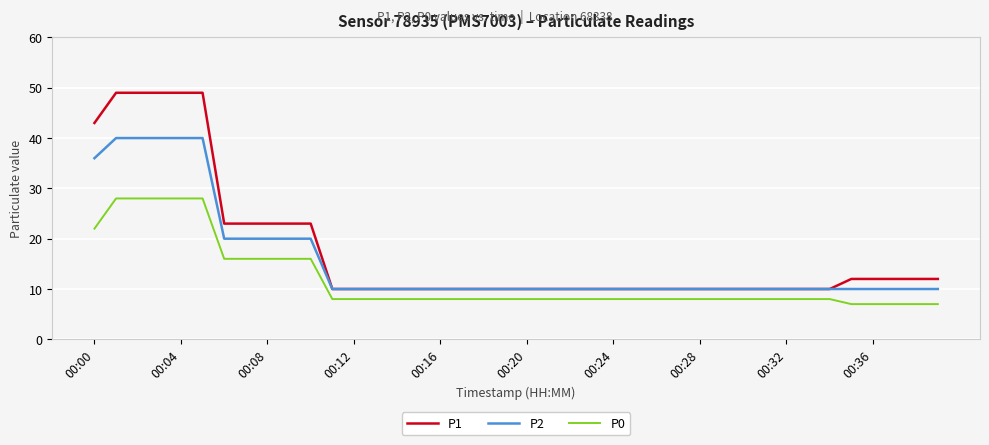

Rank the series by their maximum value, from lowest to highest.

P0, P2, P1